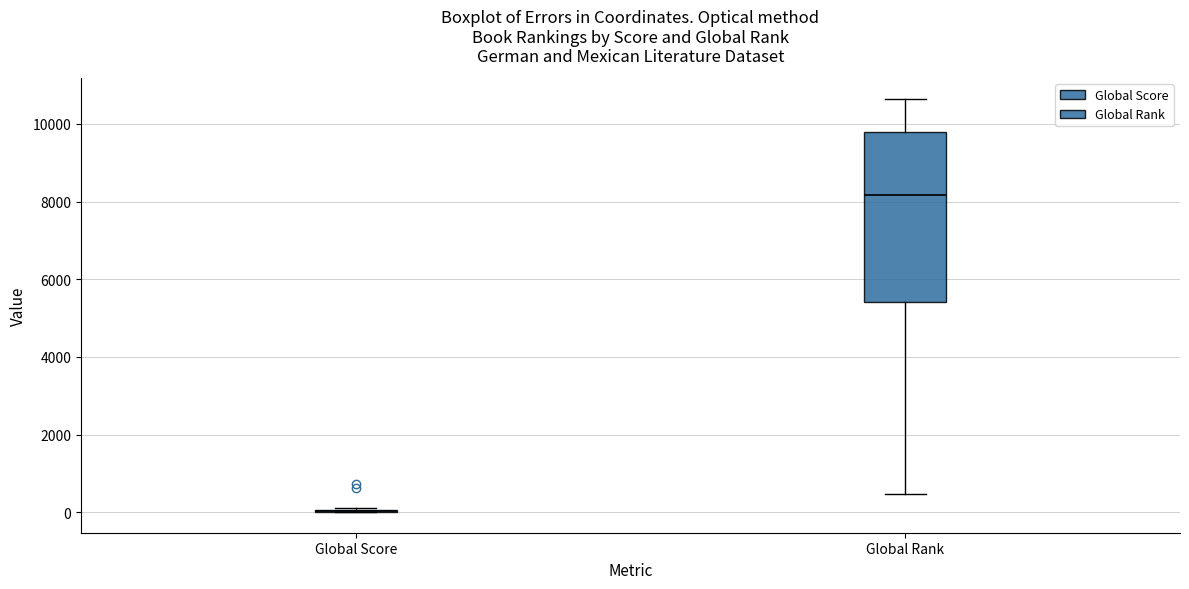

Where is the upper edge of the box for Global Rank on the y-axis? The values are not printed on the chart, so give them approximately, as read against the axis.

9800